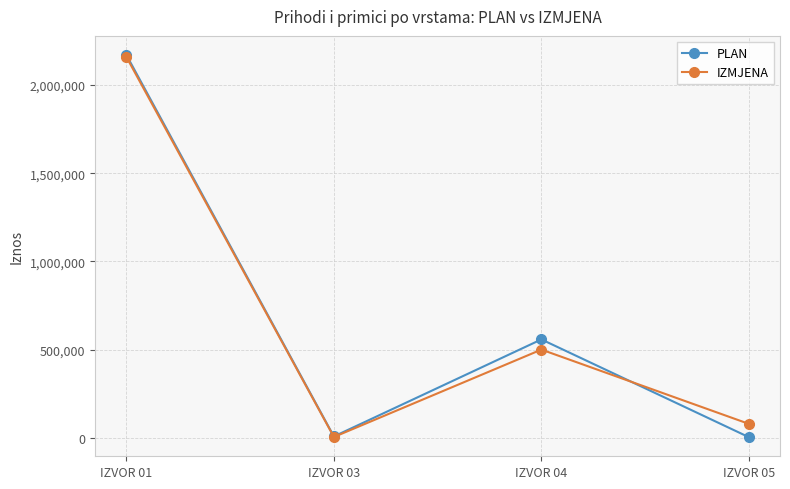

Which label corresponds to the largest value in the chart?

IZVOR 01